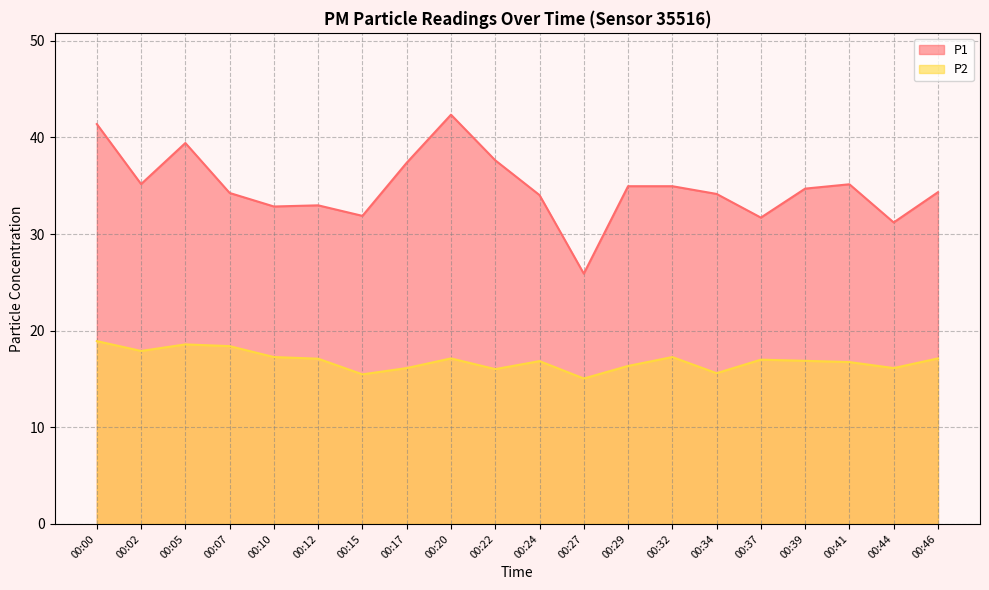

How many values in the P2 series are below 17?

10